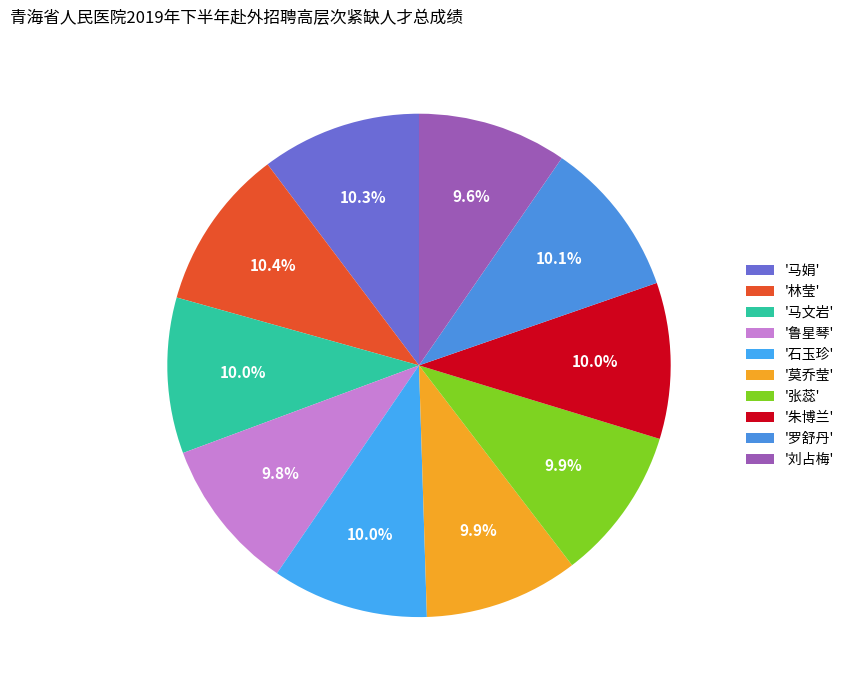

How many segments does this pie chart have?

10